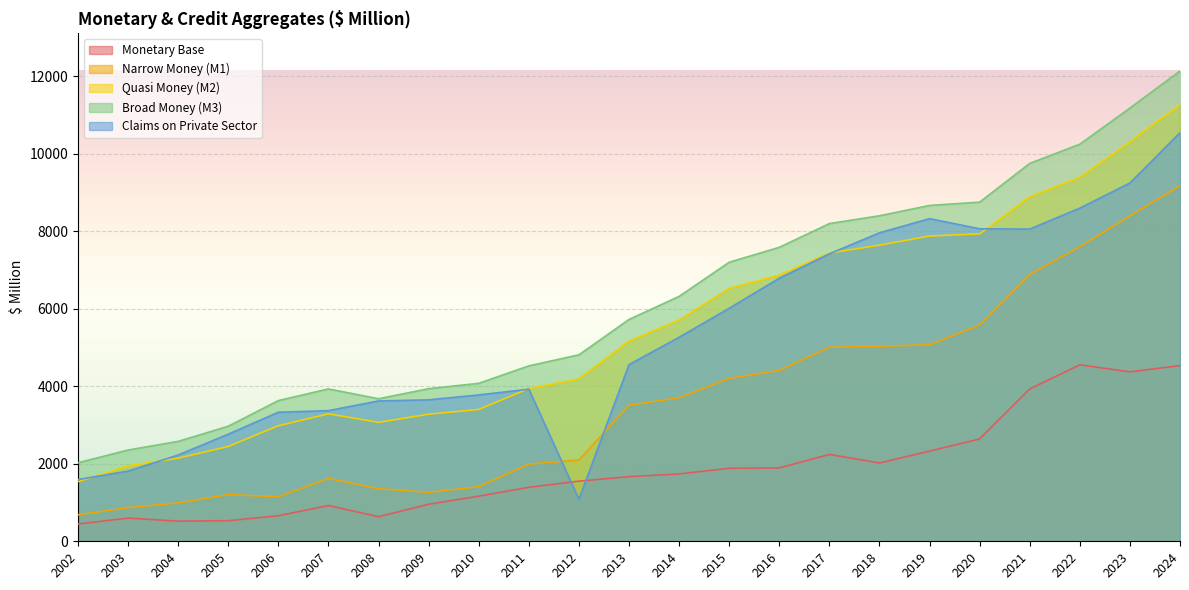

True or false: Broad Money (M3) and Quasi Money (M2) intersect in this chart.

False